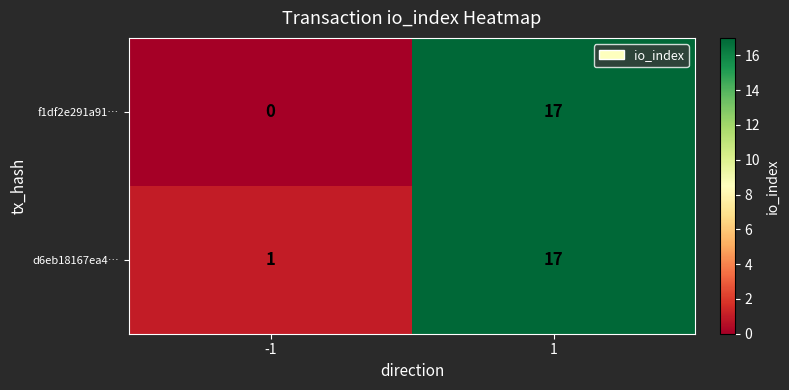

What is the total value across all series at 1?

34